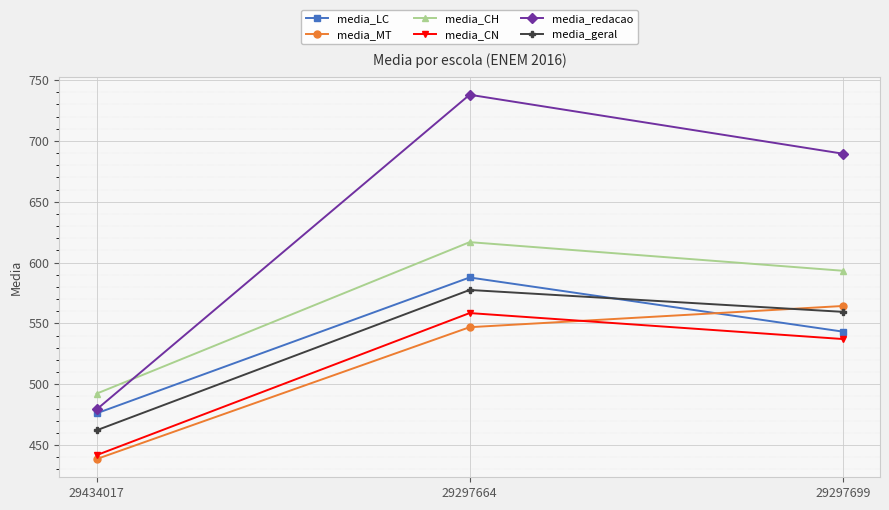

Is it true that media_MT equals 293.5 at 29297699?

False